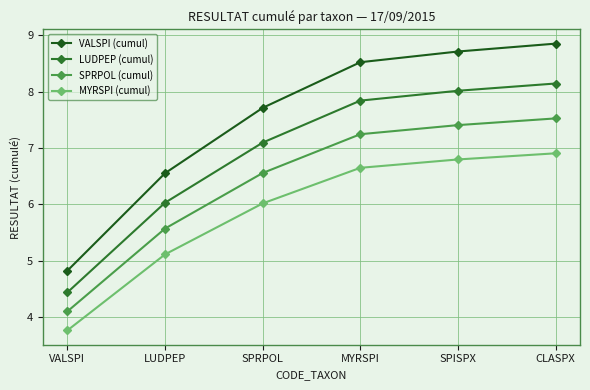

True or false: VALSPI (cumul) has a value of 6.6 at LUDPEP.

True